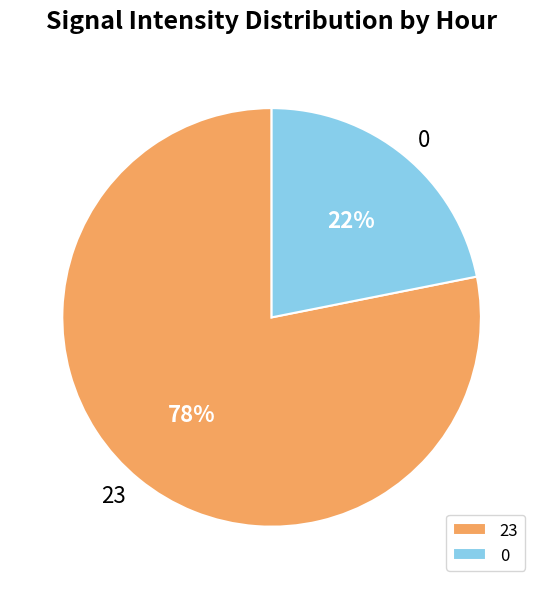

Count the number of slices in the pie.

2